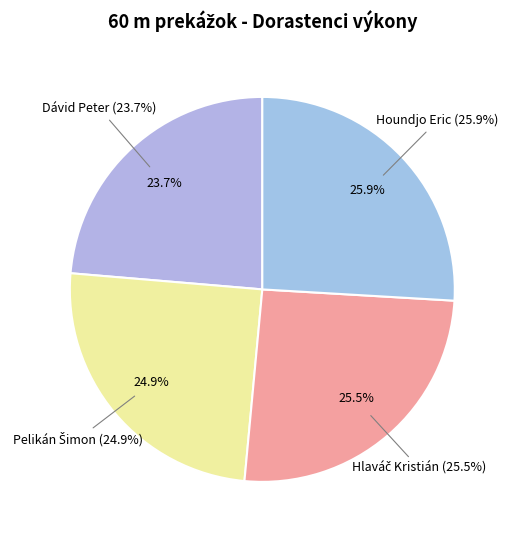

True or false: Dávid Peter accounts for 14% of the total.

False